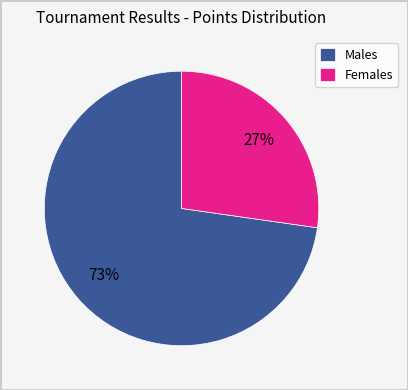

How many segments does this pie chart have?

2